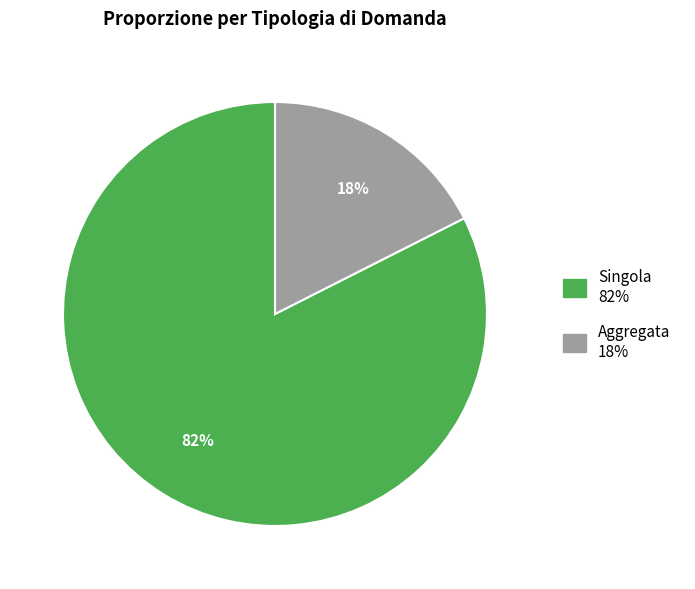

Is there a majority slice in this chart?

Yes